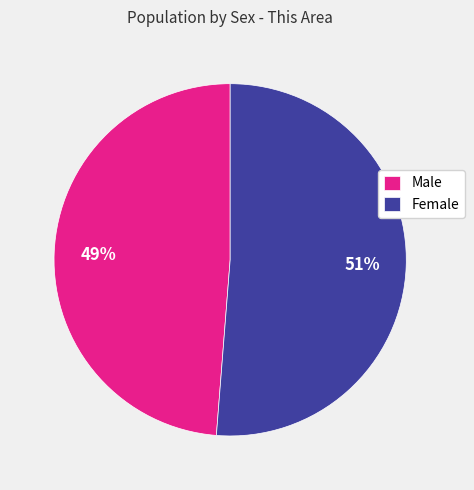

To the nearest percent, what portion does Female represent?

51%